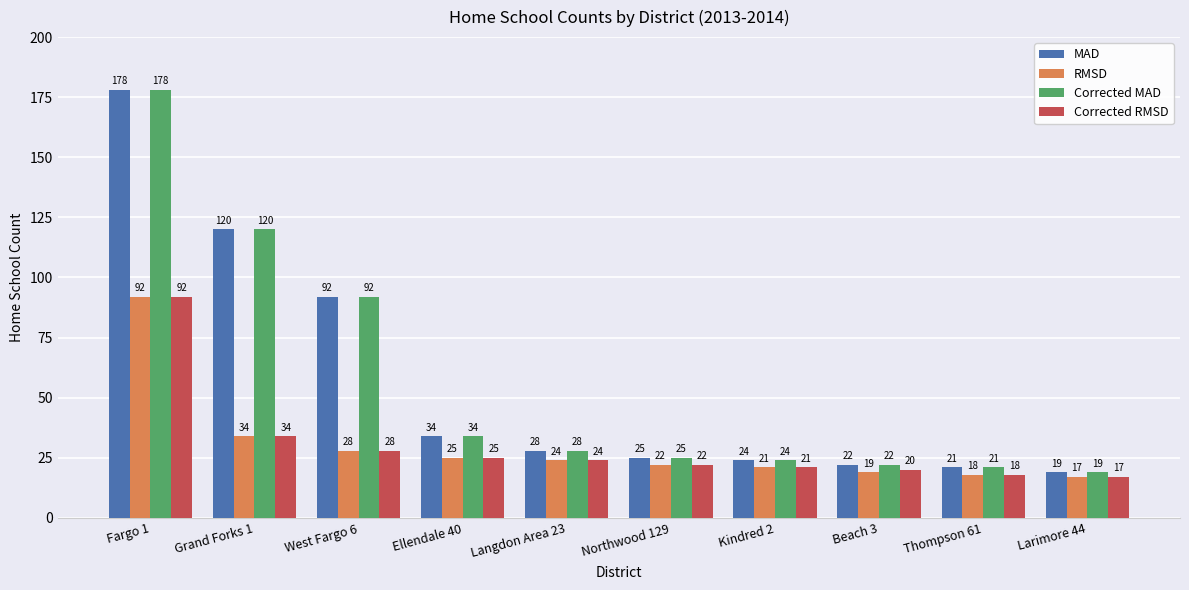

Reading right to left, list all the values displayed in this chart.

MAD: Larimore 44=19	Thompson 61=21	Beach 3=22	Kindred 2=24	Northwood 129=25	Langdon Area 23=28	Ellendale 40=34	West Fargo 6=92	Grand Forks 1=120	Fargo 1=178
RMSD: Larimore 44=17	Thompson 61=18	Beach 3=19	Kindred 2=21	Northwood 129=22	Langdon Area 23=24	Ellendale 40=25	West Fargo 6=28	Grand Forks 1=34	Fargo 1=92
Corrected MAD: Larimore 44=19	Thompson 61=21	Beach 3=22	Kindred 2=24	Northwood 129=25	Langdon Area 23=28	Ellendale 40=34	West Fargo 6=92	Grand Forks 1=120	Fargo 1=178
Corrected RMSD: Larimore 44=17	Thompson 61=18	Beach 3=20	Kindred 2=21	Northwood 129=22	Langdon Area 23=24	Ellendale 40=25	West Fargo 6=28	Grand Forks 1=34	Fargo 1=92